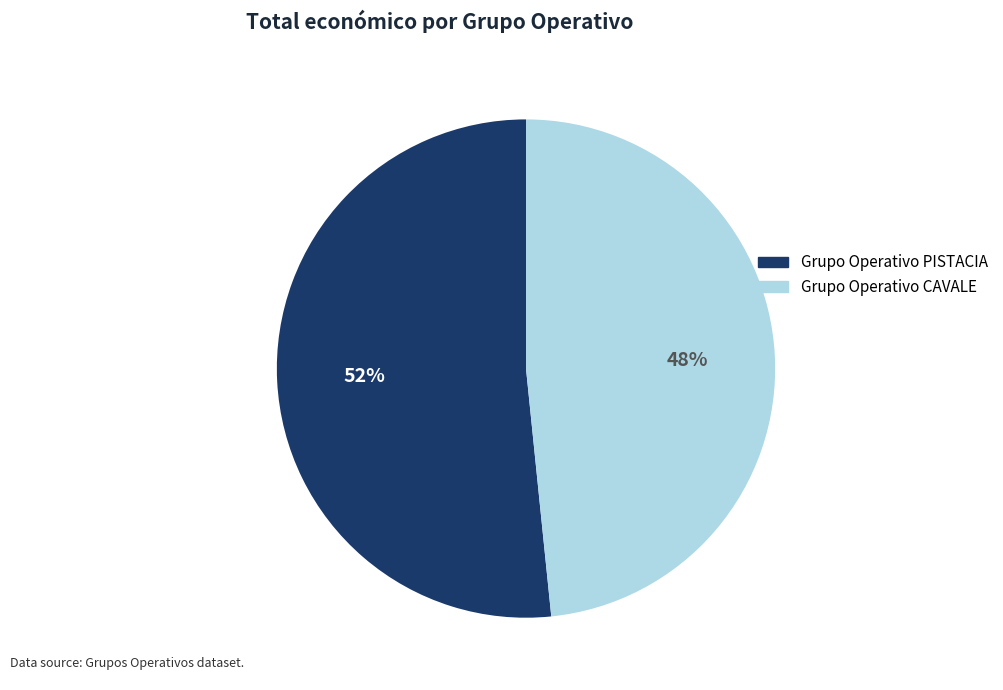

To the nearest percent, what portion does Grupo Operativo PISTACIA represent?

52%